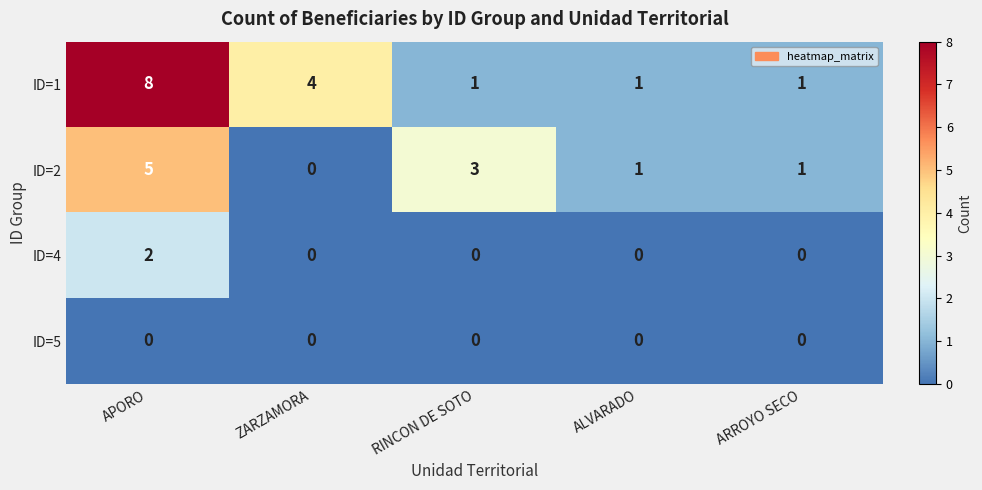

How many data points does each series have?

5